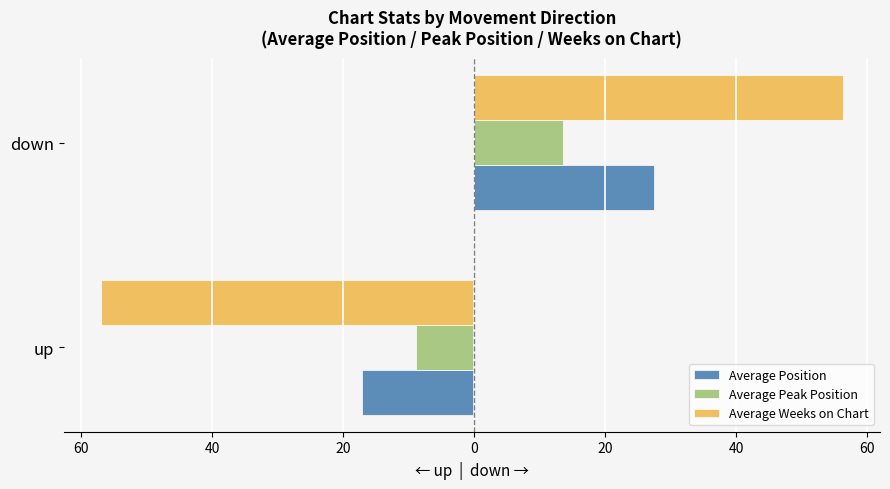

Rank the series by their maximum value, from highest to lowest.

Average Weeks on Chart, Average Position, Average Peak Position